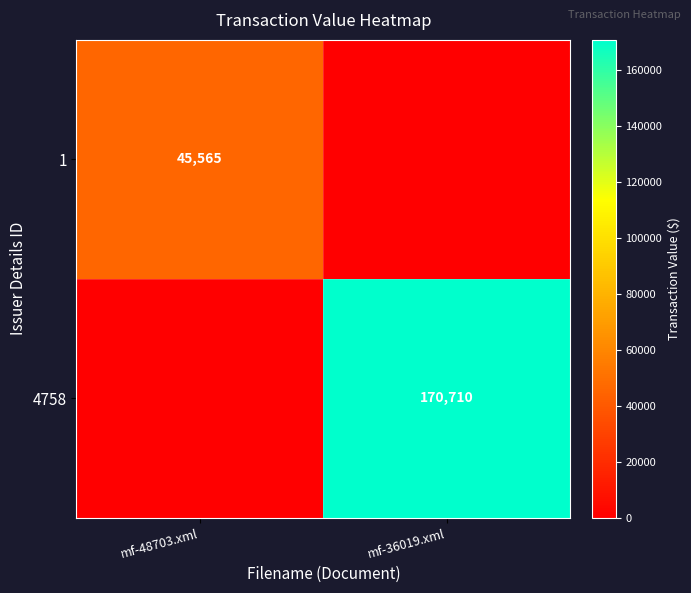

The 1 series shows 45565 at mf-48703.xml. True or false?

True